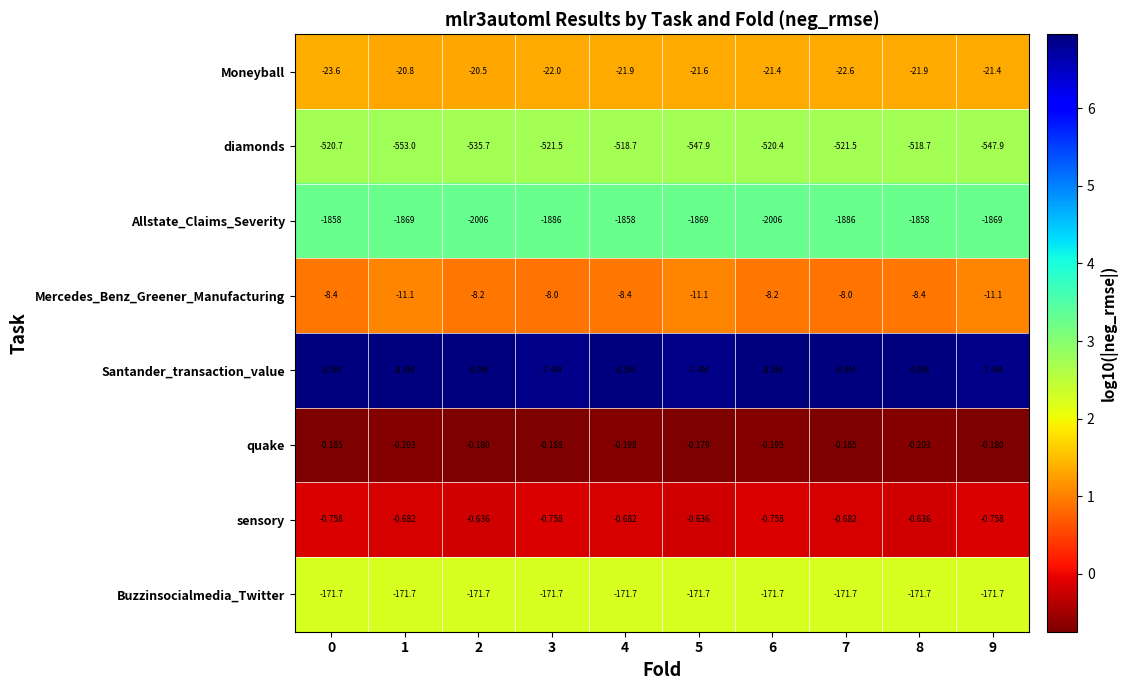

Between 0 and 3, which series saw the biggest shift?

Santander_transaction_value